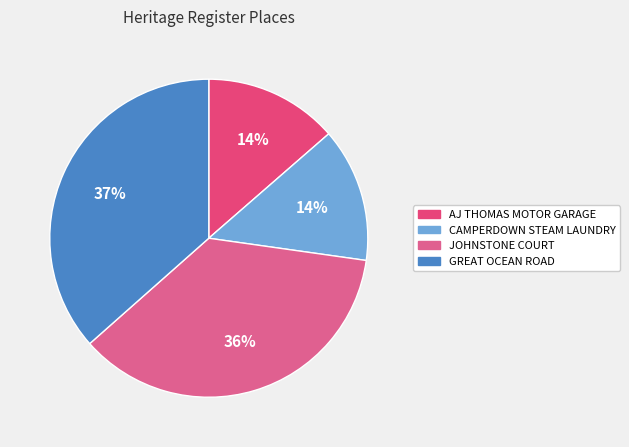

What portion of the pie excludes AJ THOMAS MOTOR GARAGE?

86.4%